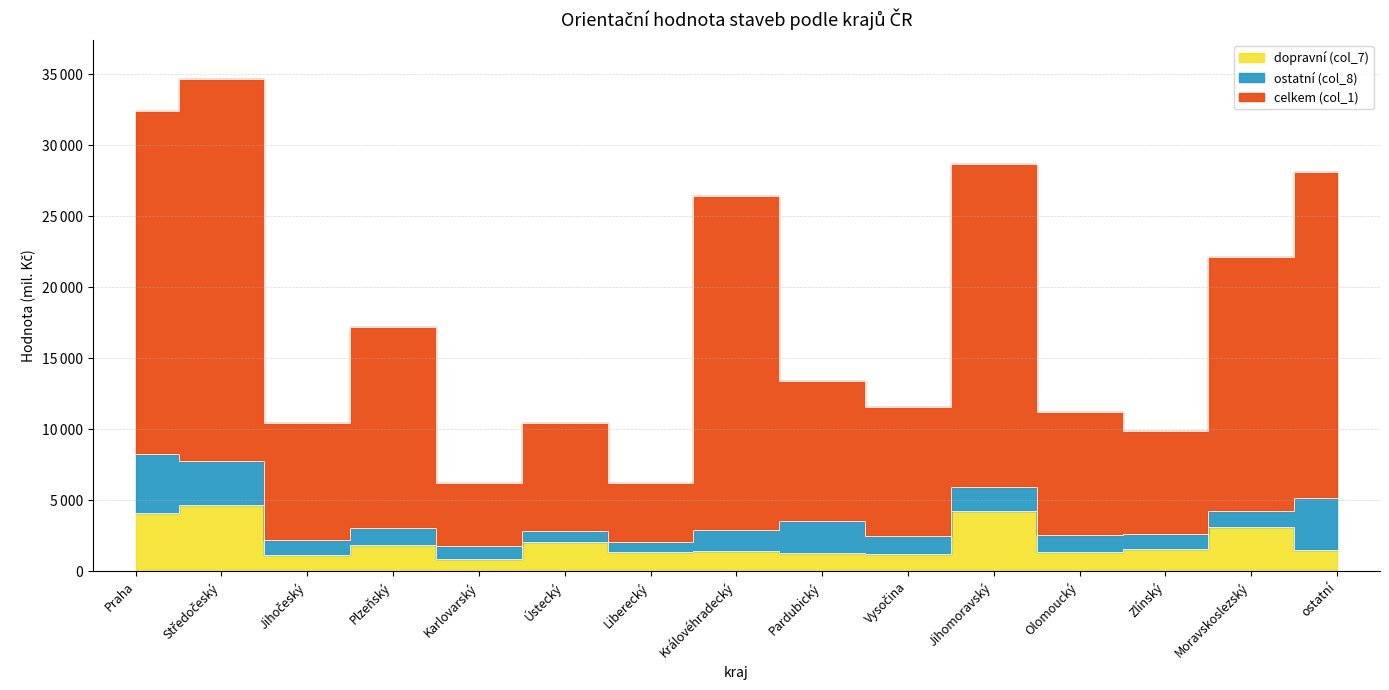

Rank the categories by celkem (col_1) value from lowest to highest.

Liberecký, Karlovarský, Zlínský, Ústecký, Jihočeský, Olomoucký, Vysočina, Pardubický, Plzeňský, Moravskoslezský, Královéhradecký, ostatní, Jihomoravský, Praha, Středočeský